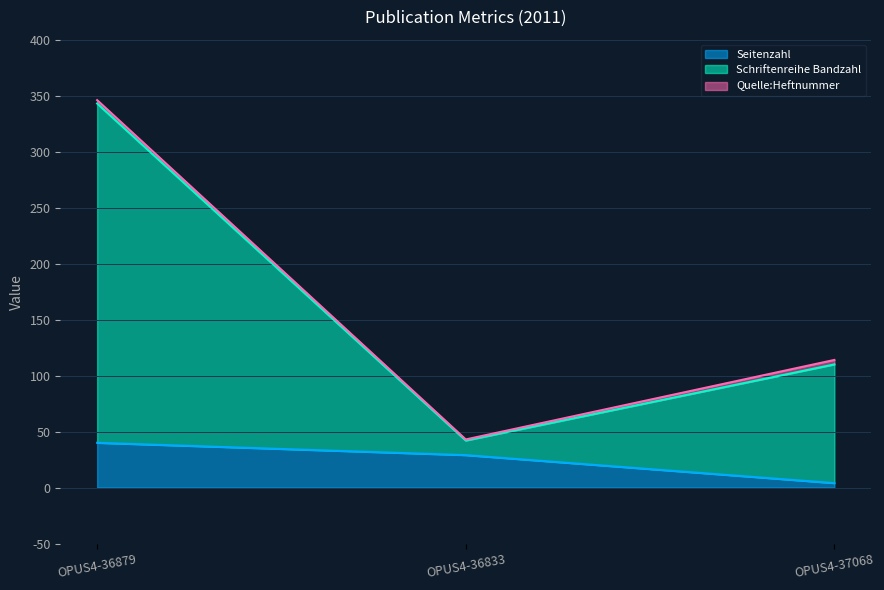

What position from the left is OPUS4-37068?

3